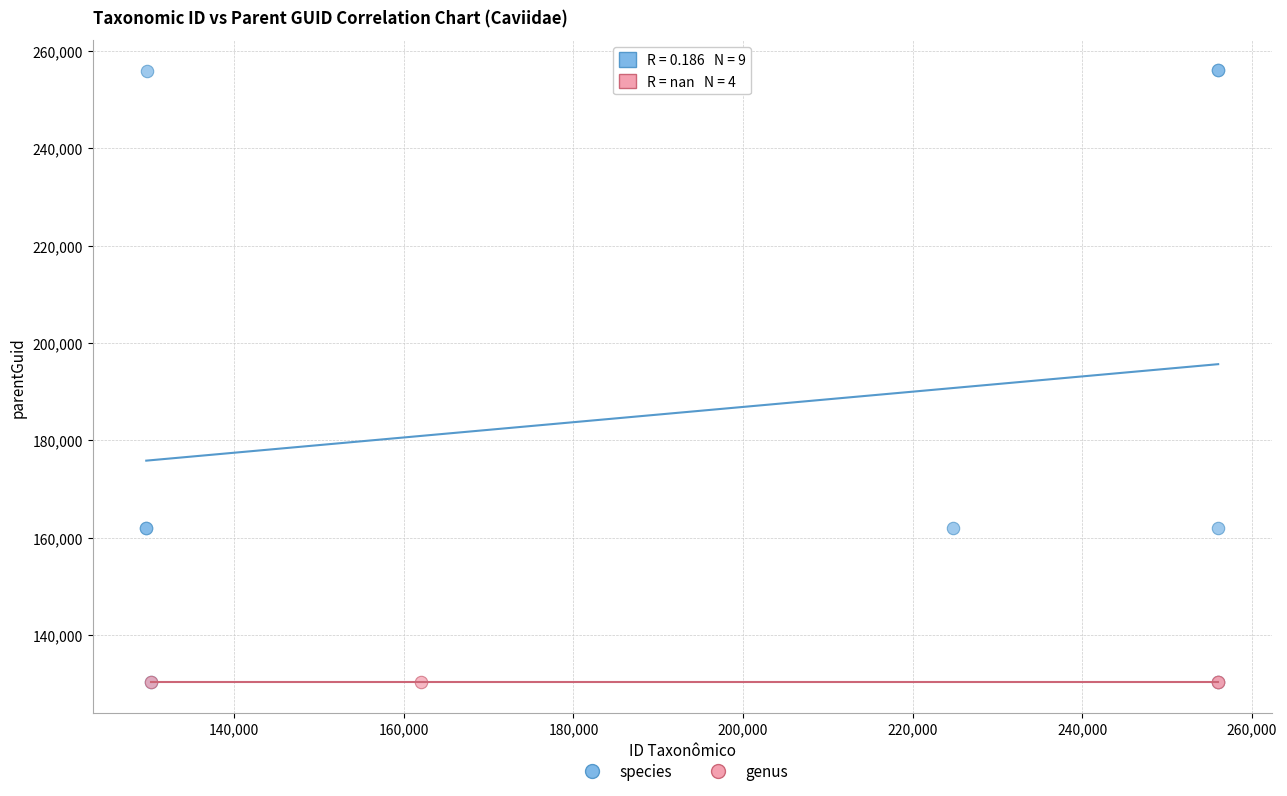

Which series contains the highest Y value?

species